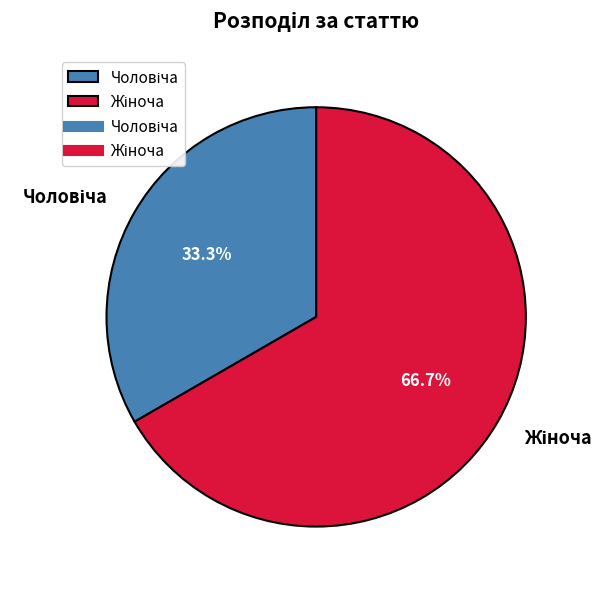

How many slices are in this pie chart?

2